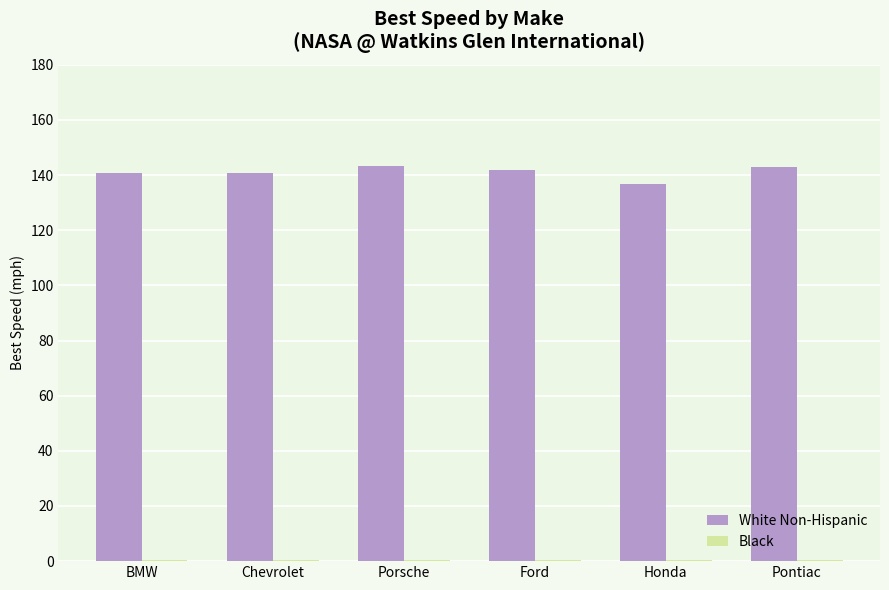

The White Non-Hispanic series shows 143.0 at Pontiac. True or false?

True